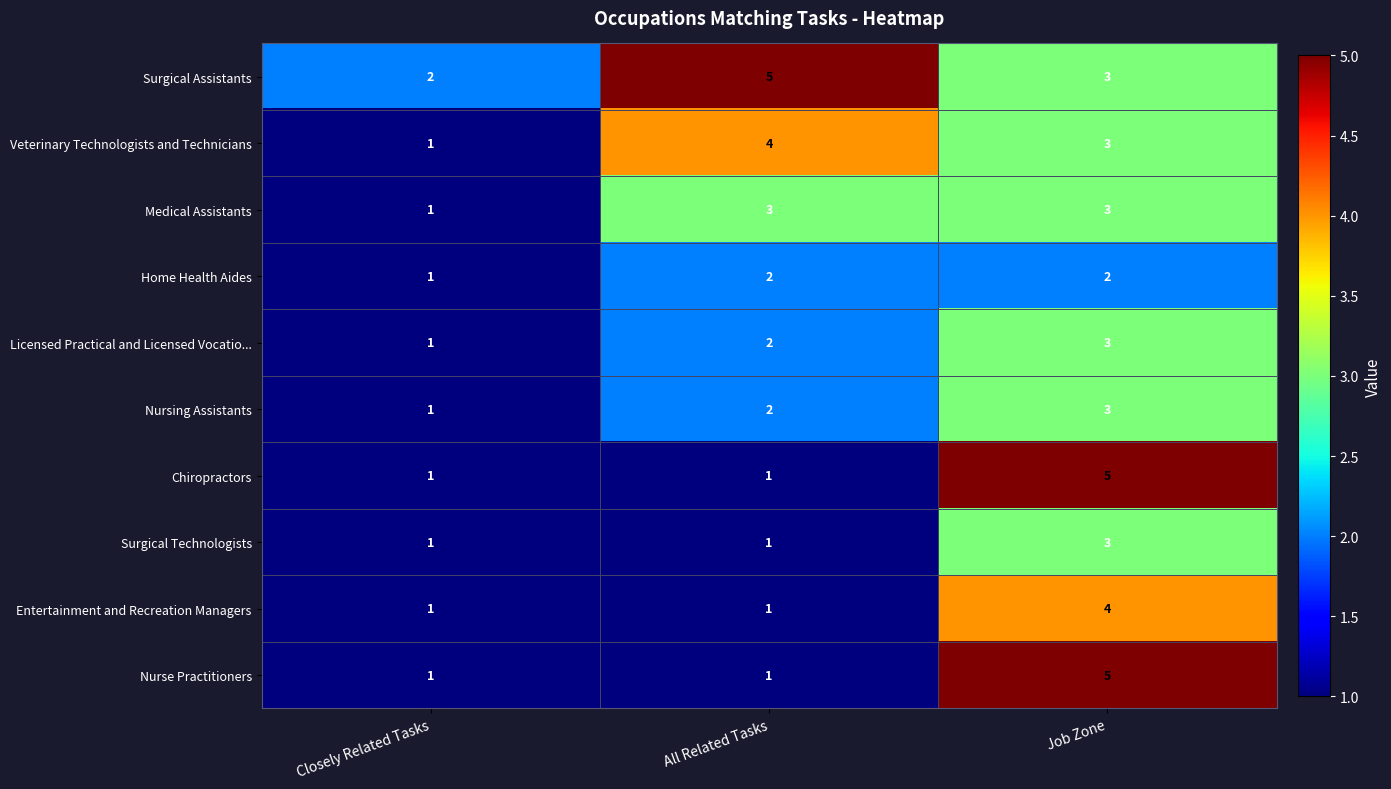

List the labels in order of Veterinary Technologists and Technicians value, smallest first.

Closely Related Tasks, Job Zone, All Related Tasks